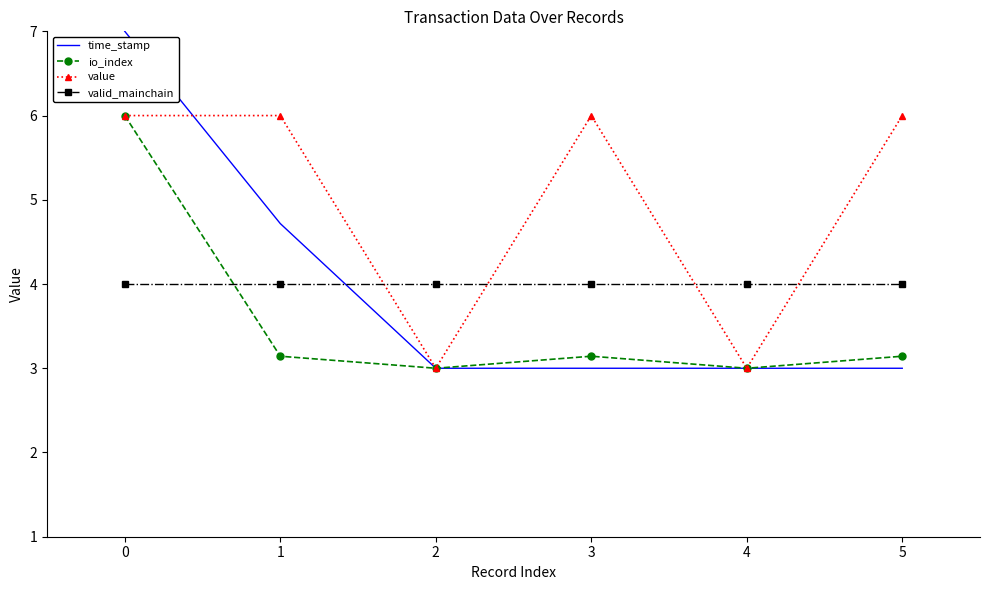

Is it true that value equals 6.0 at 3?

True